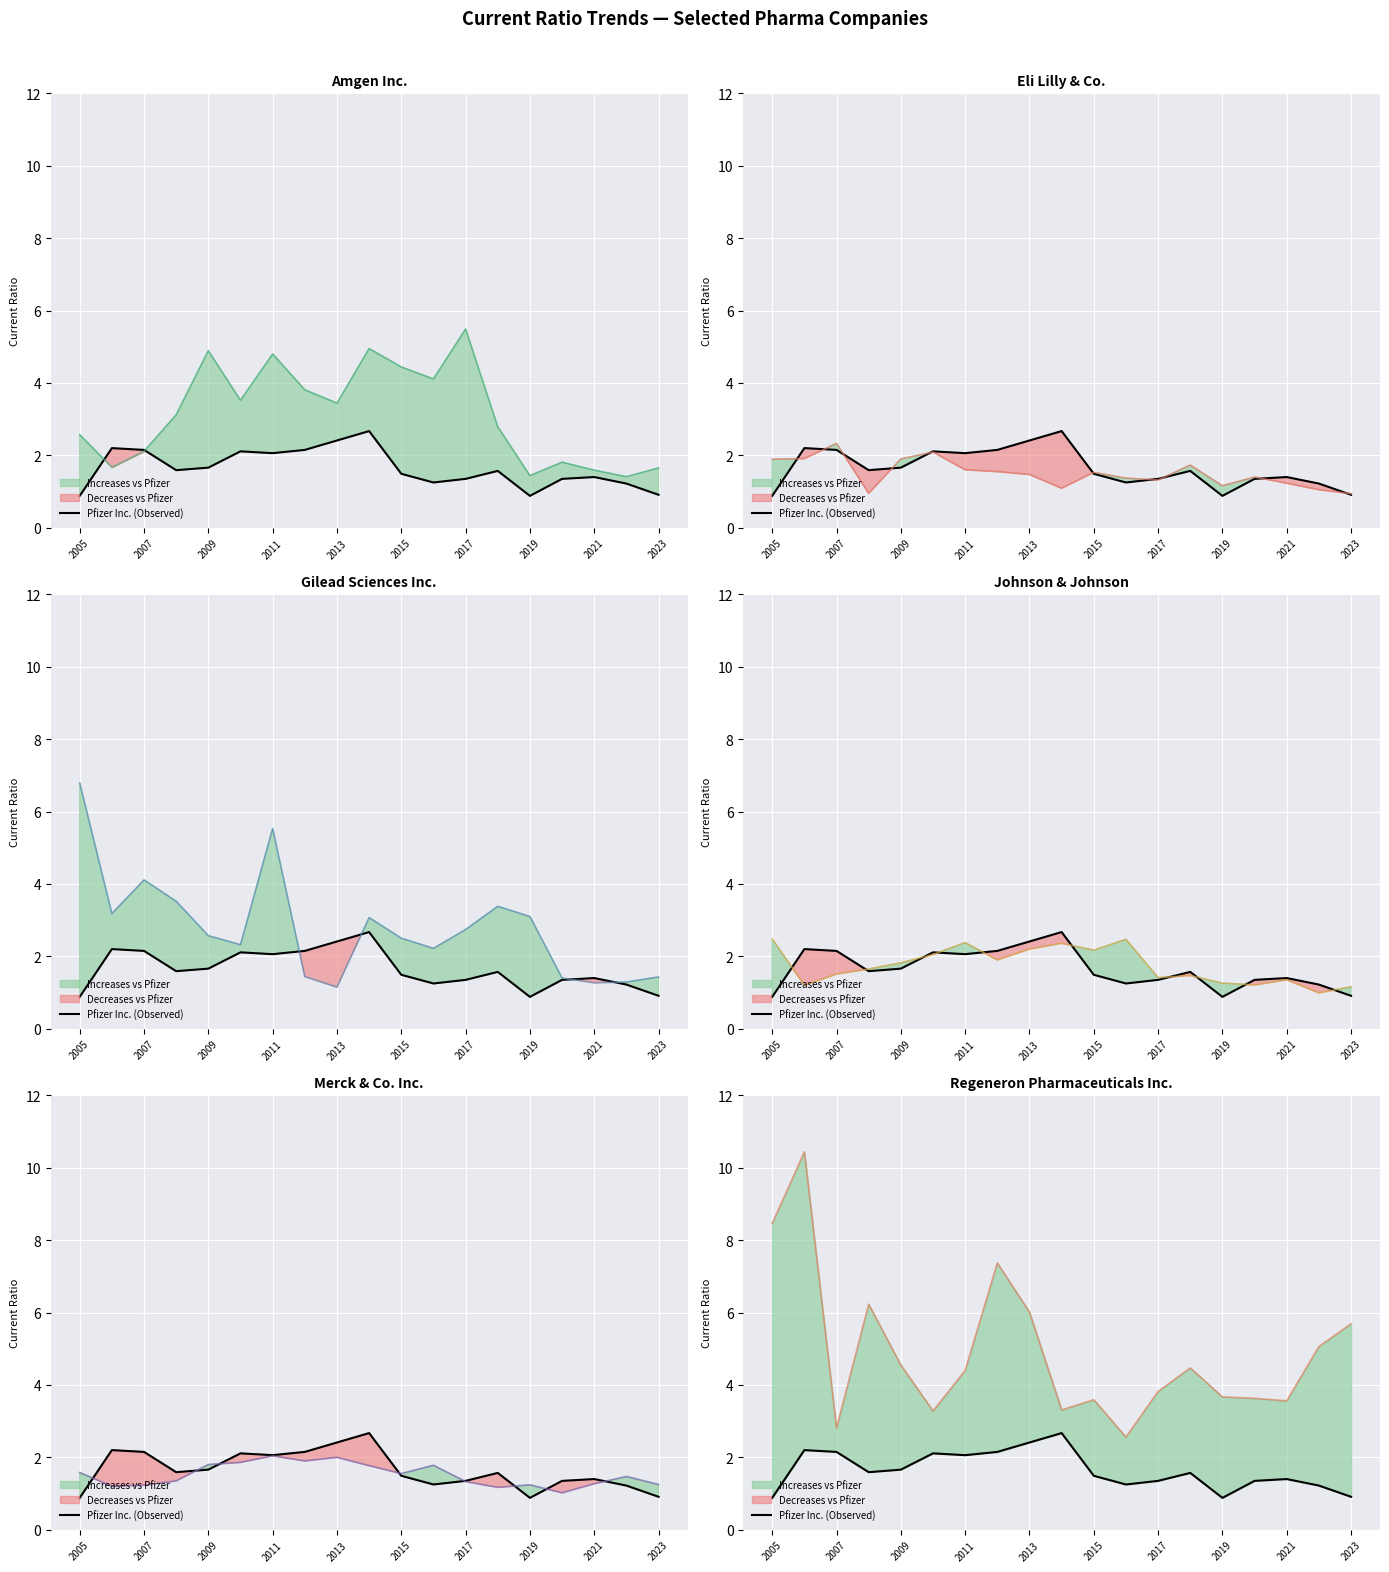

At which category does the data reach its first local valley?

2011